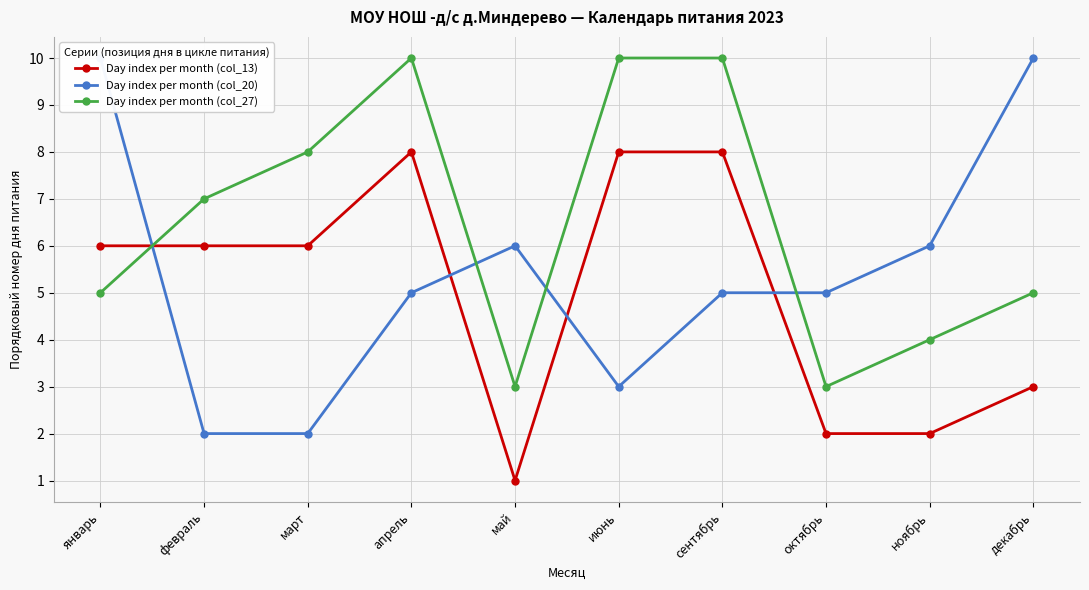

What is the approximate value of Day index per month (col_27) at июнь?

10